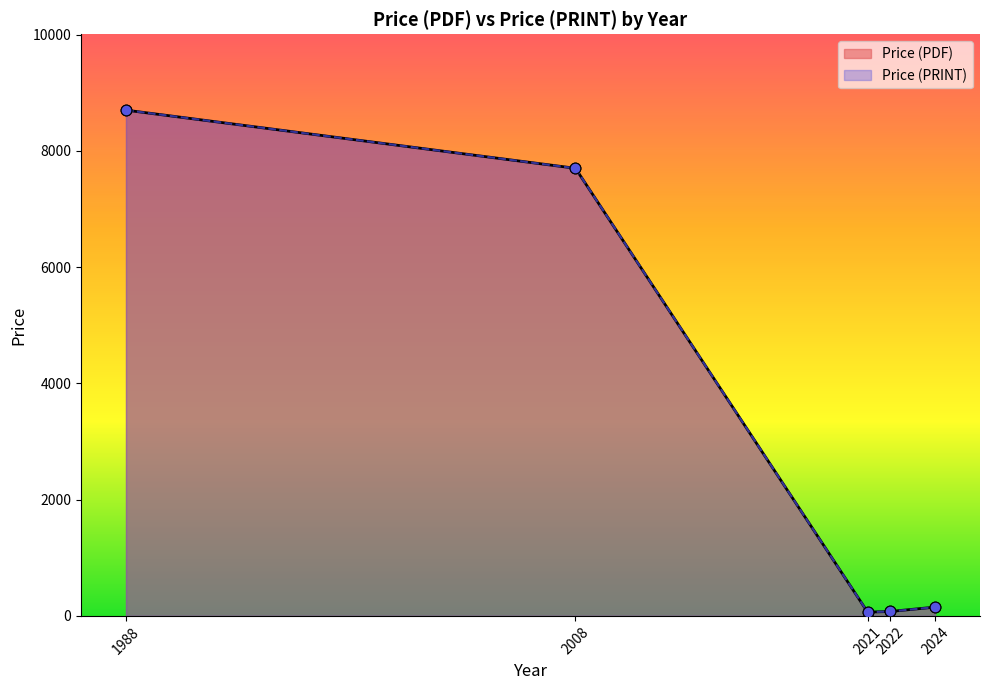

Is the value of Price (PRINT) at 2021 greater than the value of Price (PDF) at 2008?

No